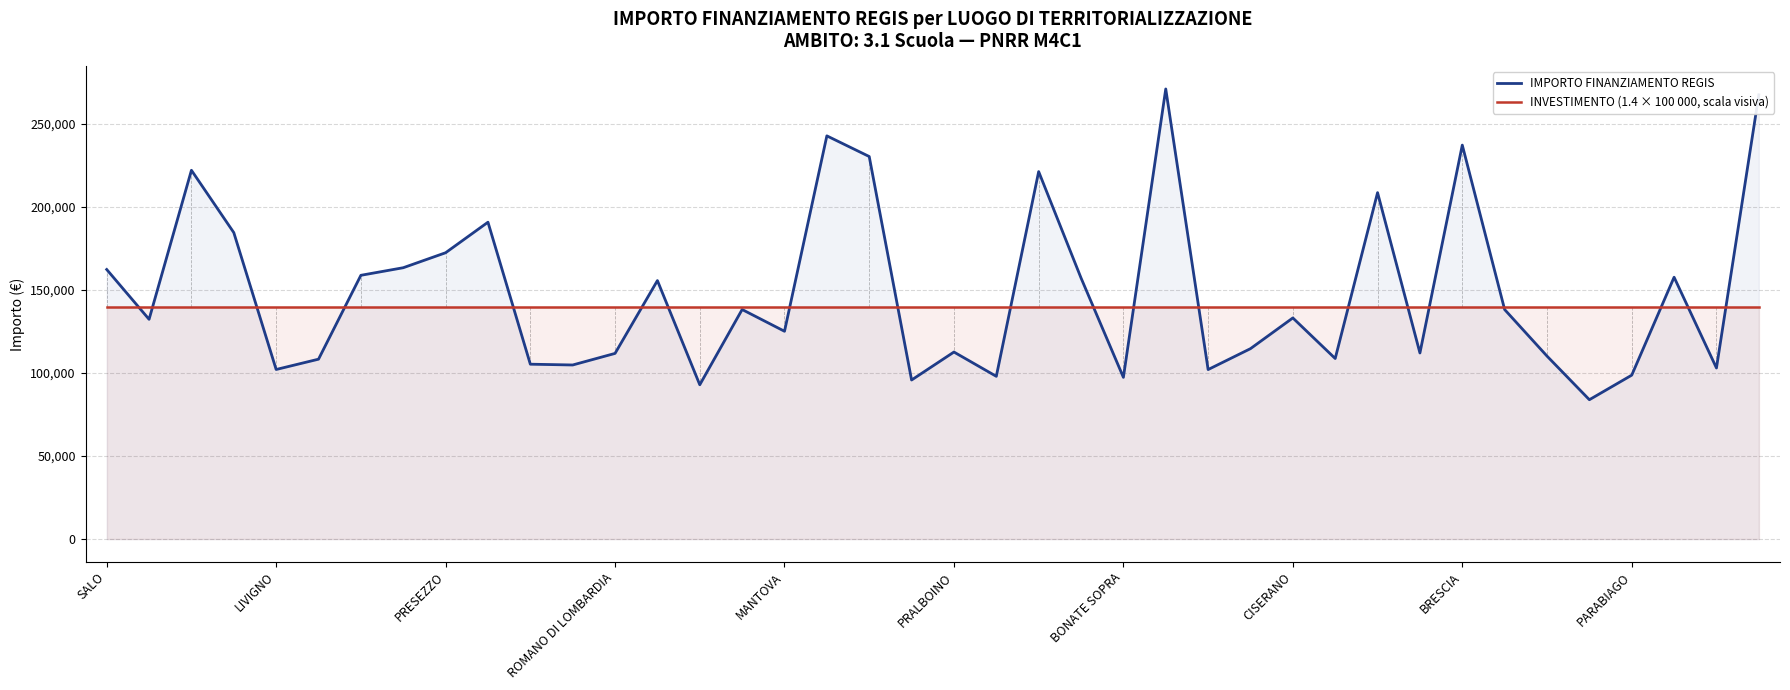

How many data points does each series have?

40